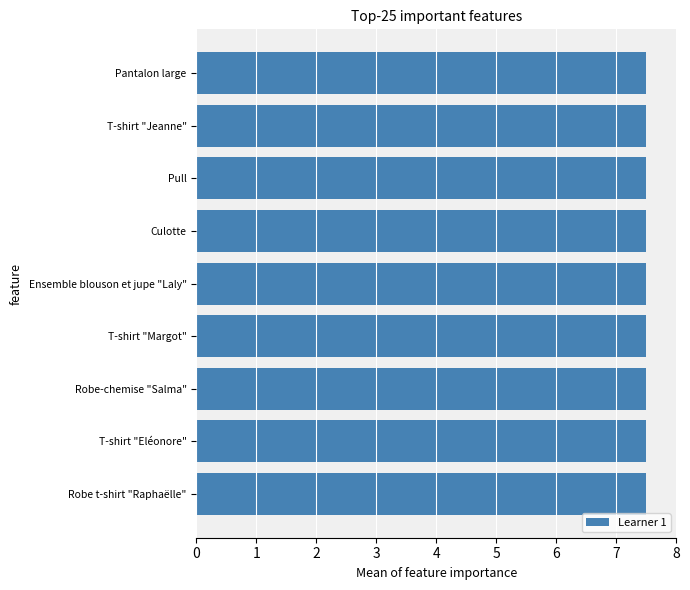

What is the maximum value shown in the chart?

7.5